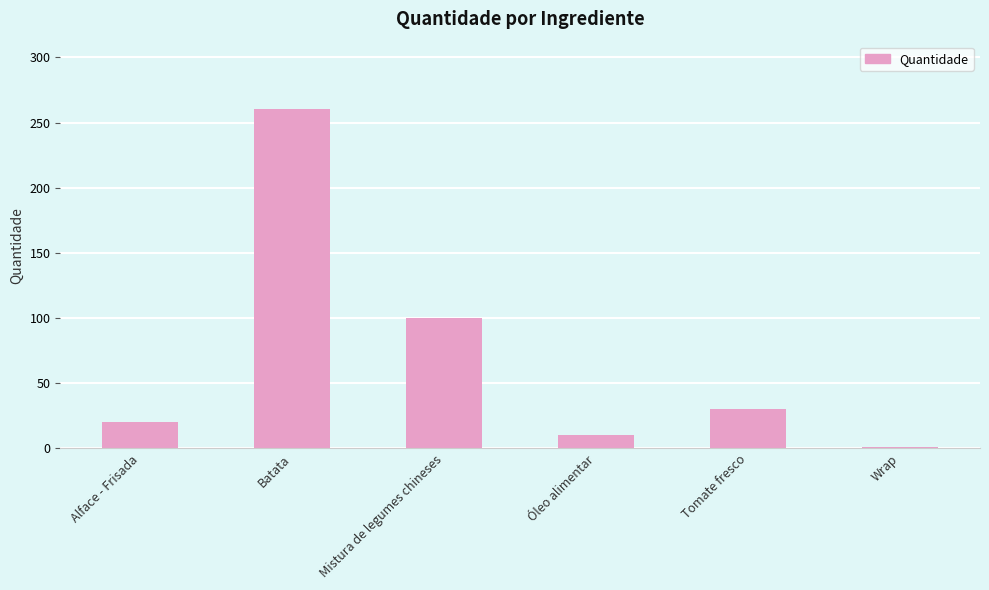

Approximately how many times larger is the value at Batata compared to Tomate fresco?

8.7